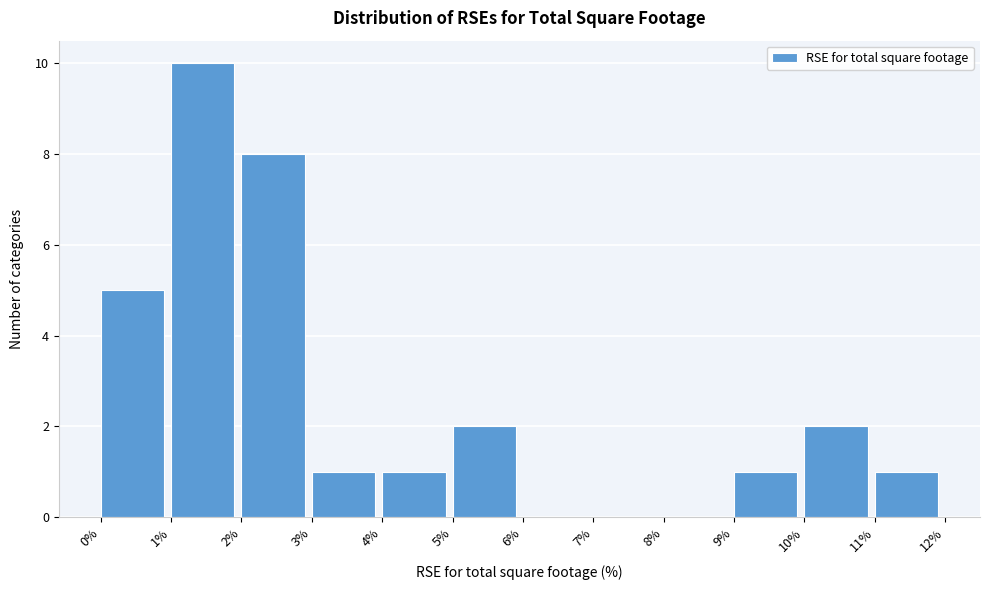

Which range on the x-axis has the tallest bar?

1% to 2%